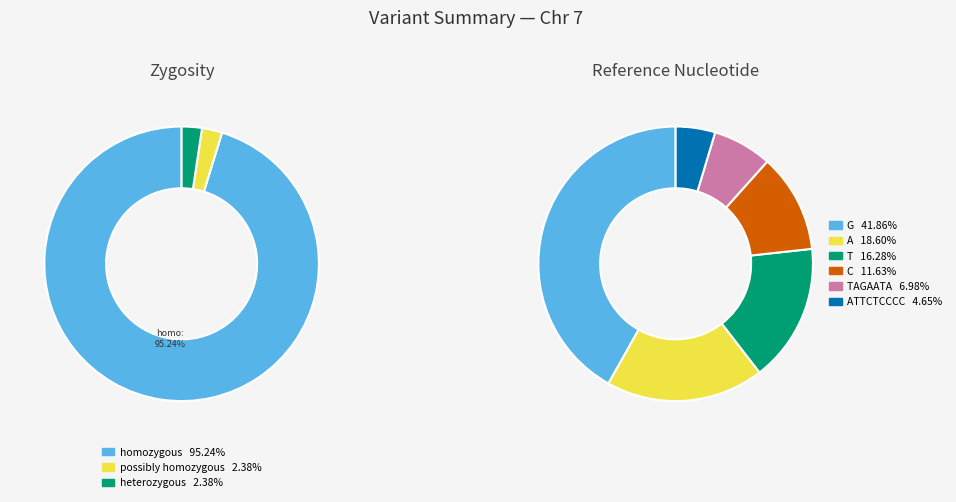

True or false: T accounts for 27% of the total.

False